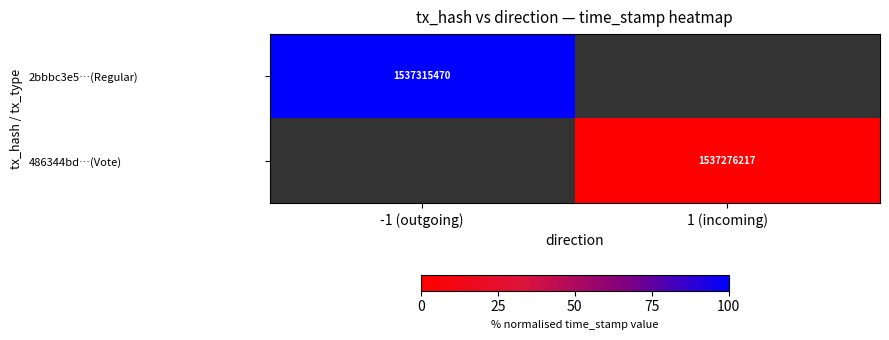

At how many categories does at least one series exceed 94?

1